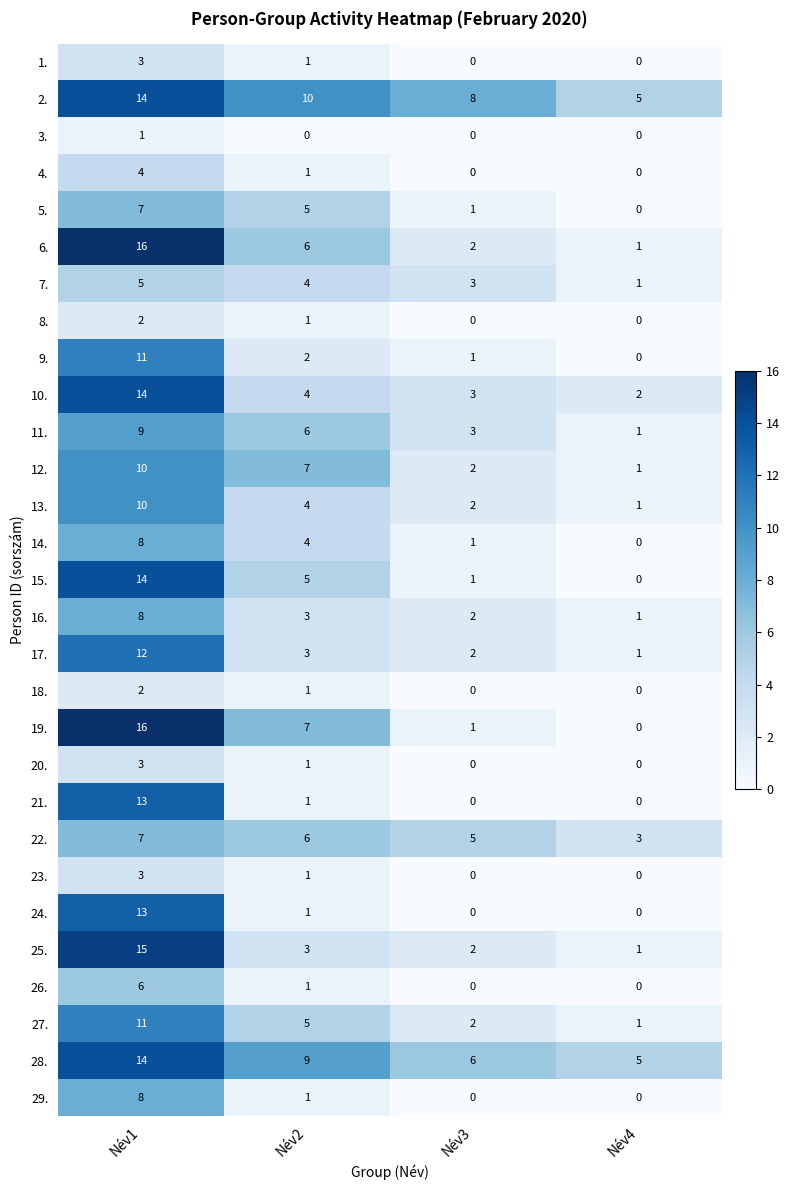

What is the difference between the 12. values at Név1 and Név2?

3